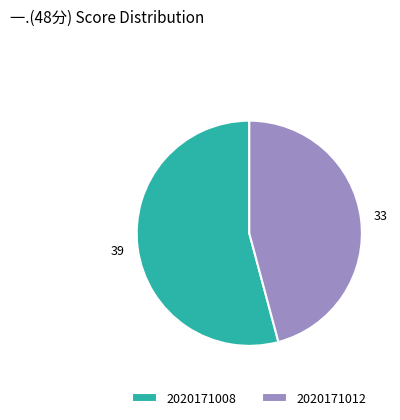

Which slice is the largest?

2020171008